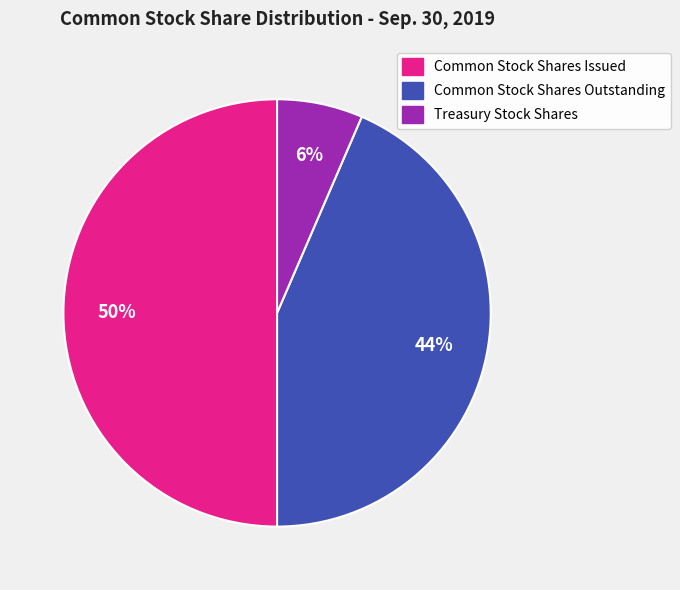

Rank the categories by value from lowest to highest.

Treasury Stock Shares, Common Stock Shares Outstanding, Common Stock Shares Issued